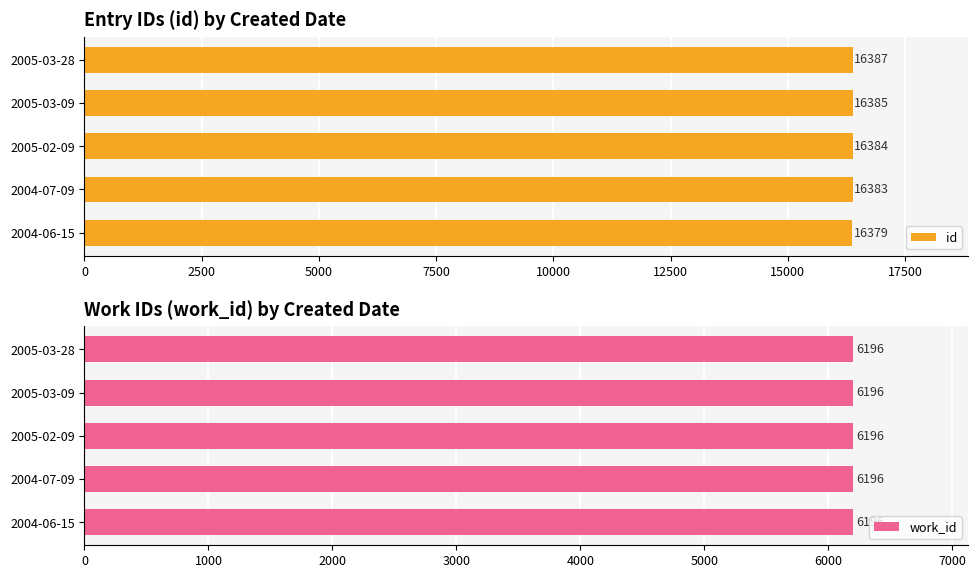

Read the id value at 2004-06-15.

16379